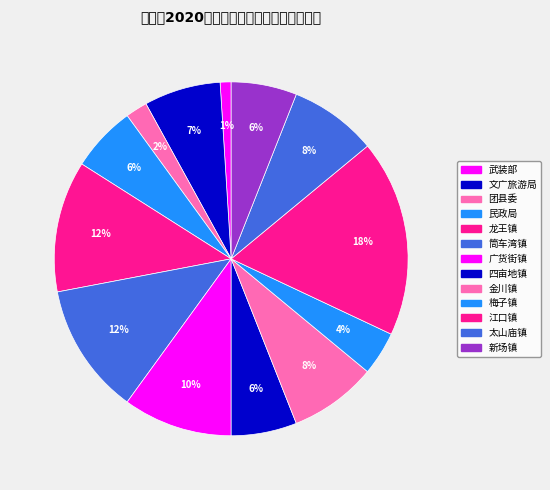

What is the largest slice in the pie chart?

江口镇